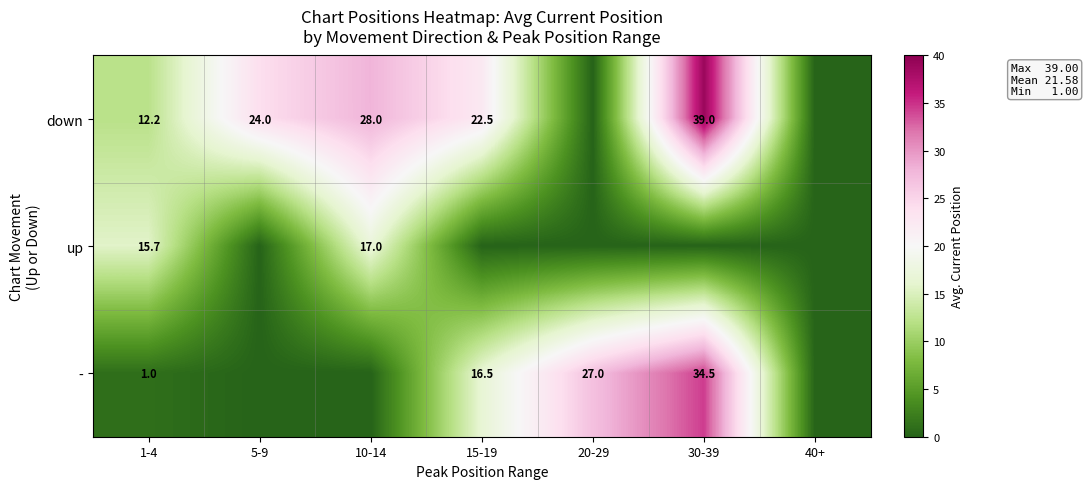

The value of up at 1-4 is 15.7. True or false?

True